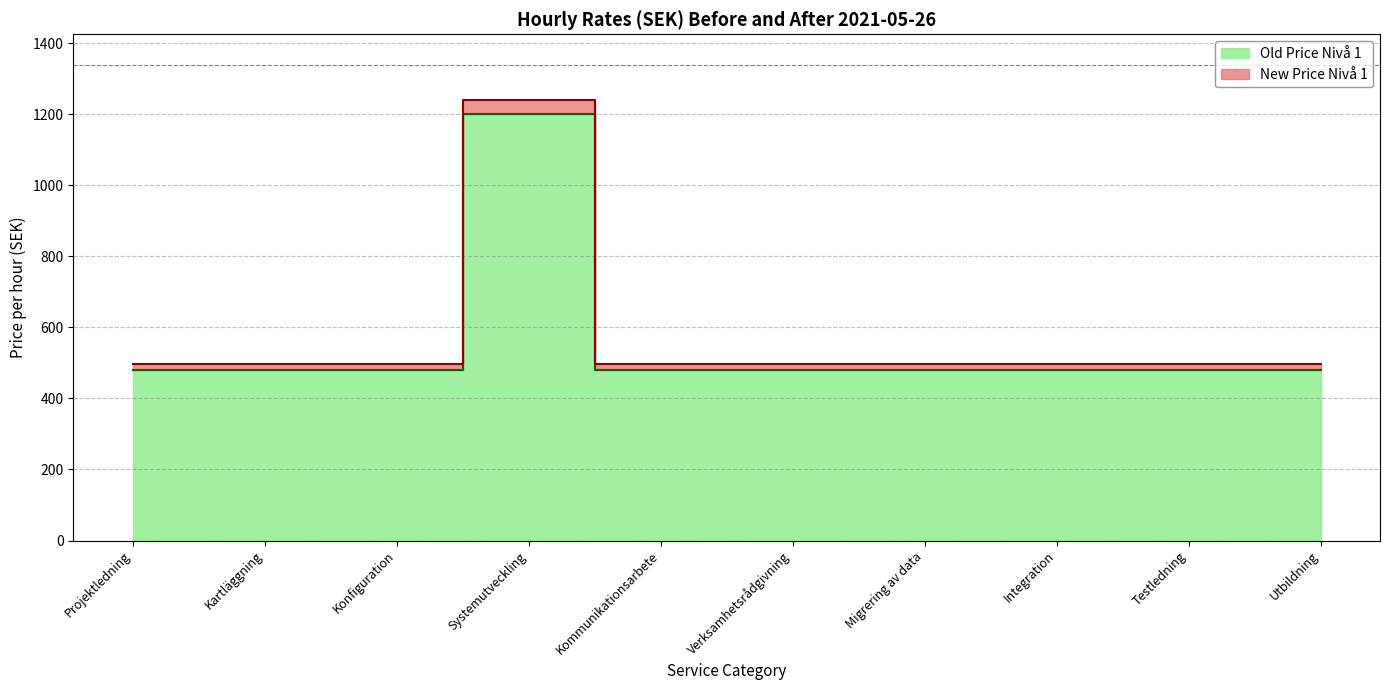

Reading right to left, list all the values displayed in this chart.

Old Price Nivå 1: 480.0	480.0	480.0	480.0	480.0	480.0	1200.0	480.0	480.0	480.0
New Price Nivå 1: 495.6	495.6	495.6	495.6	495.6	495.6	1238.9	495.6	495.6	495.6